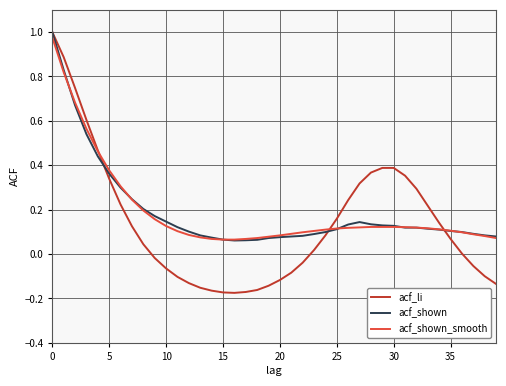

True or false: acf_shown_smooth has more than 1 interior local peaks.

False